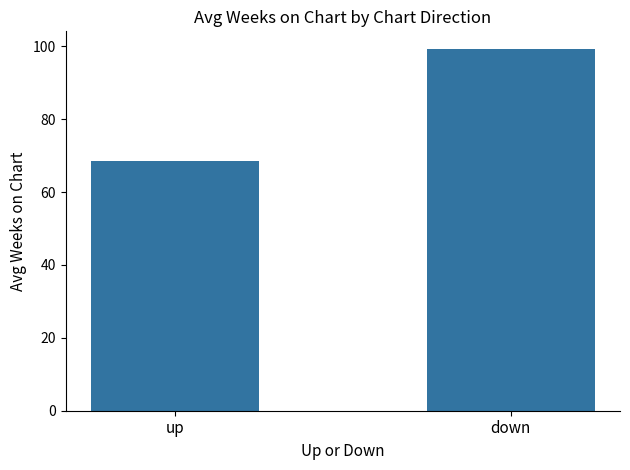

The value at up is 68.6. True or false?

True